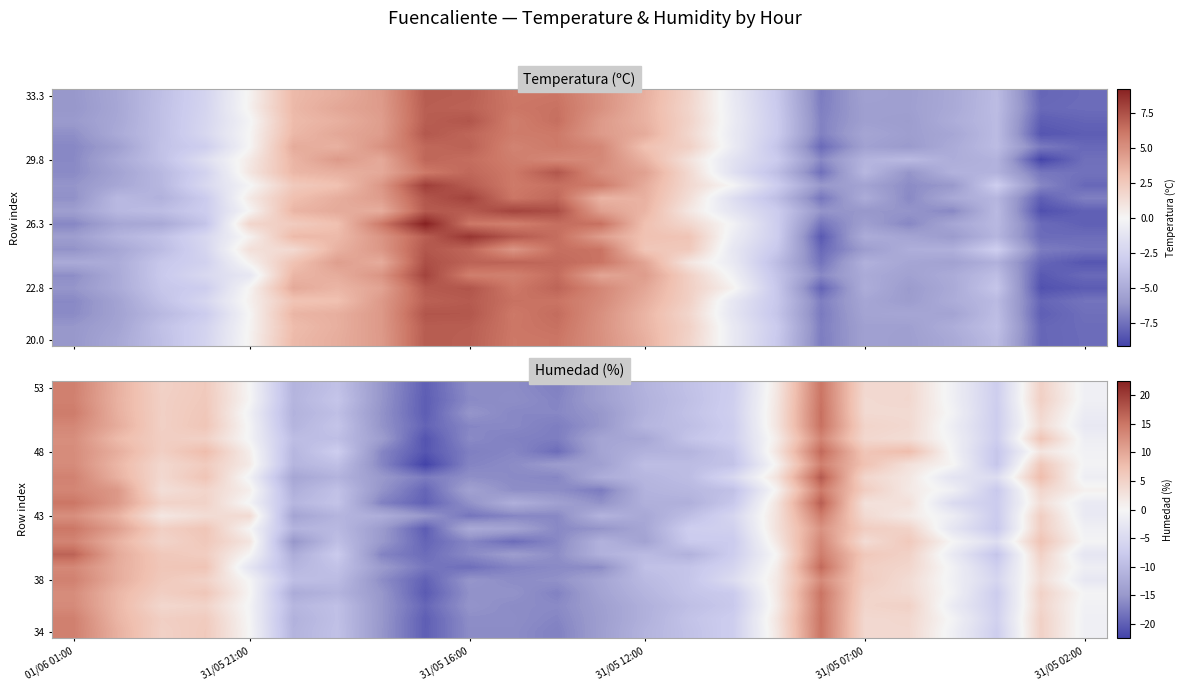

What is the spread (max minus min) of values at 11?

5.0